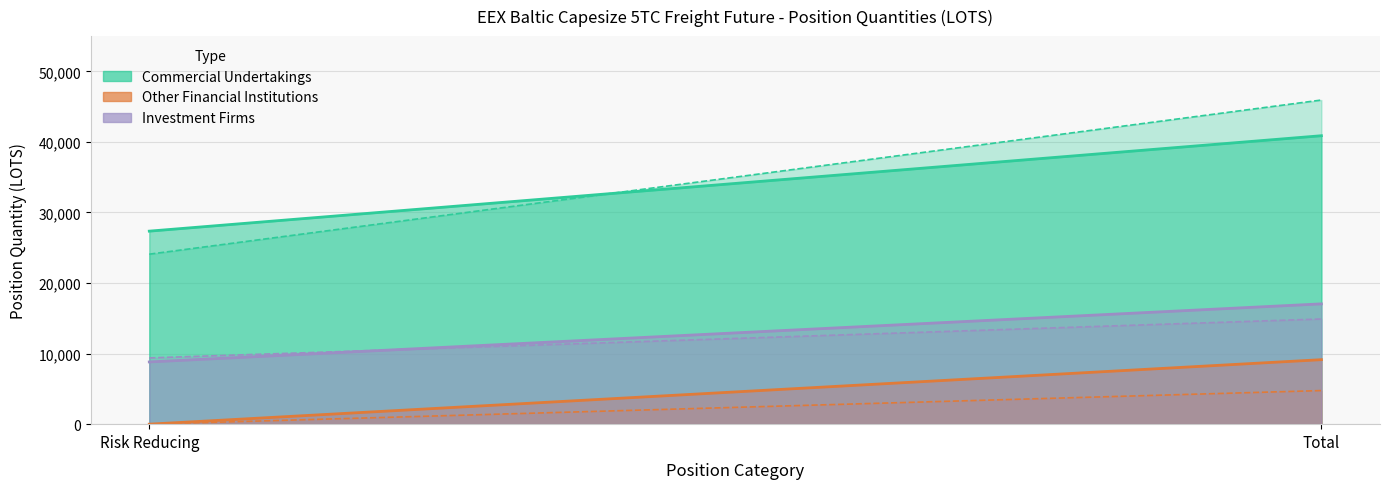

What is the difference between the maximum and minimum values in the Other Financial Institutions Short series?

4763.0